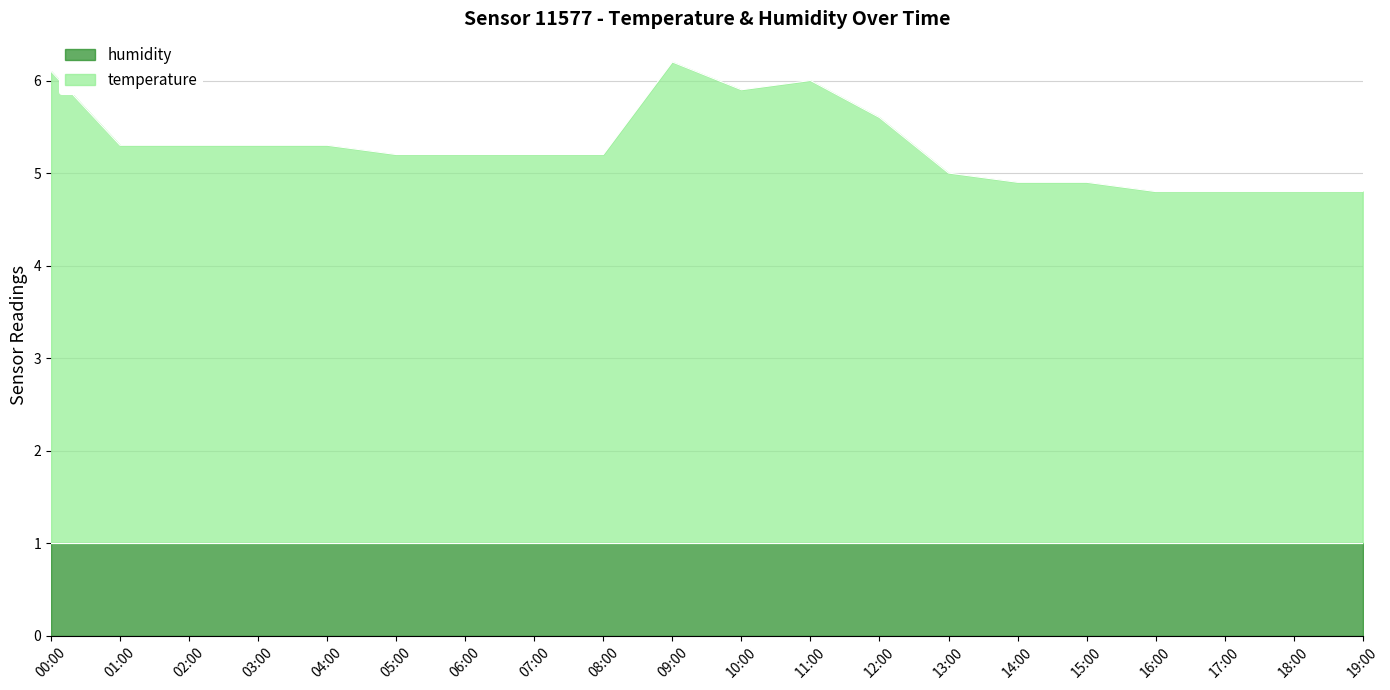

Where is the first local maximum?

09:00